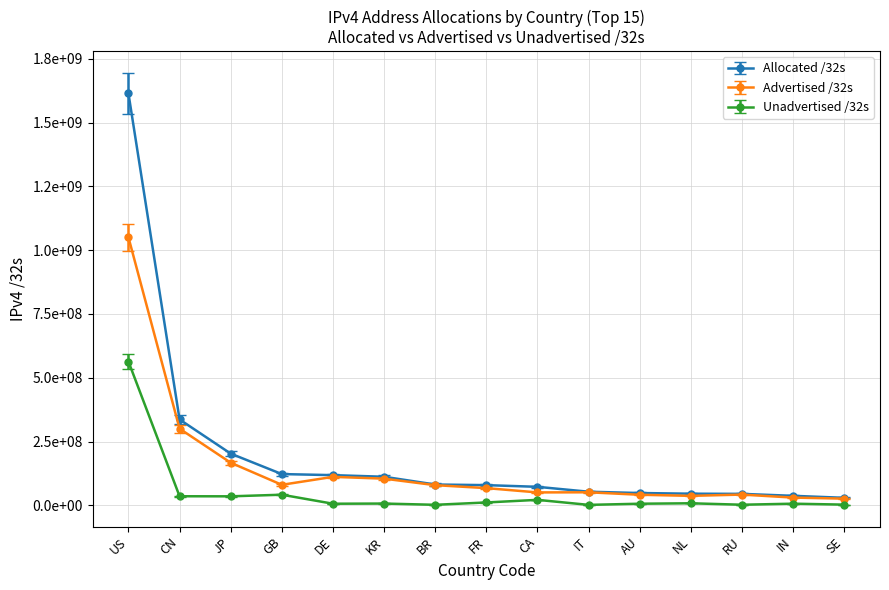

True or false: Unadvertised /32s and Advertised /32s intersect in this chart.

False